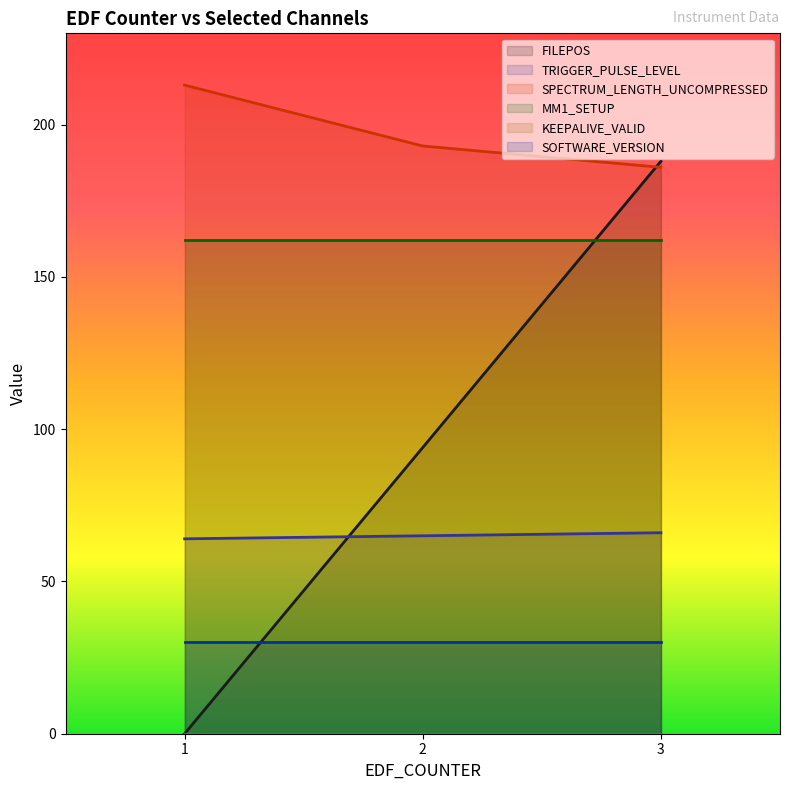

Which series has the largest range (max minus min)?

FILEPOS